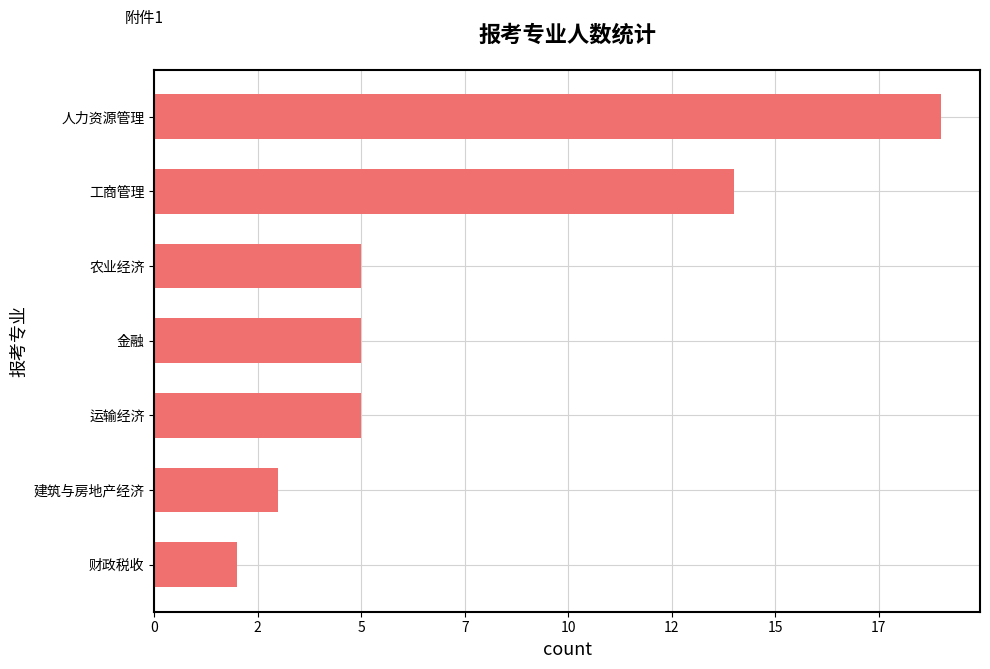

Does the chart contain stacked bars?

No